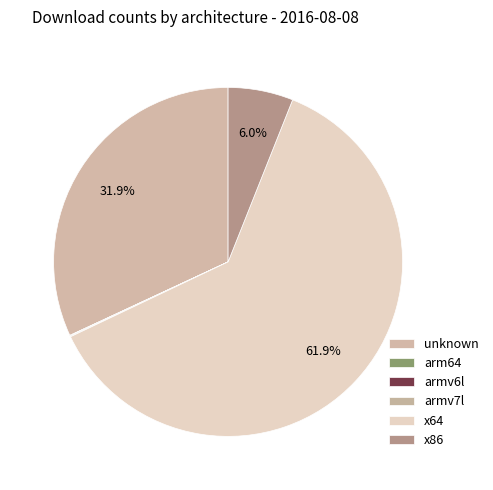

Which slice represents more than half of the pie?

x64